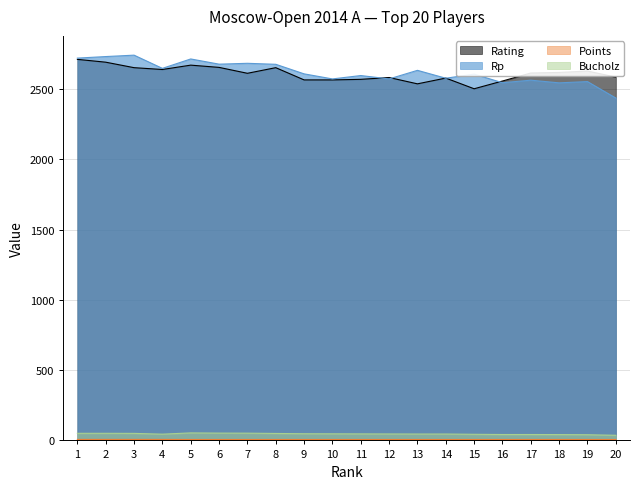

What is the total value across all series at 9?

5225.0